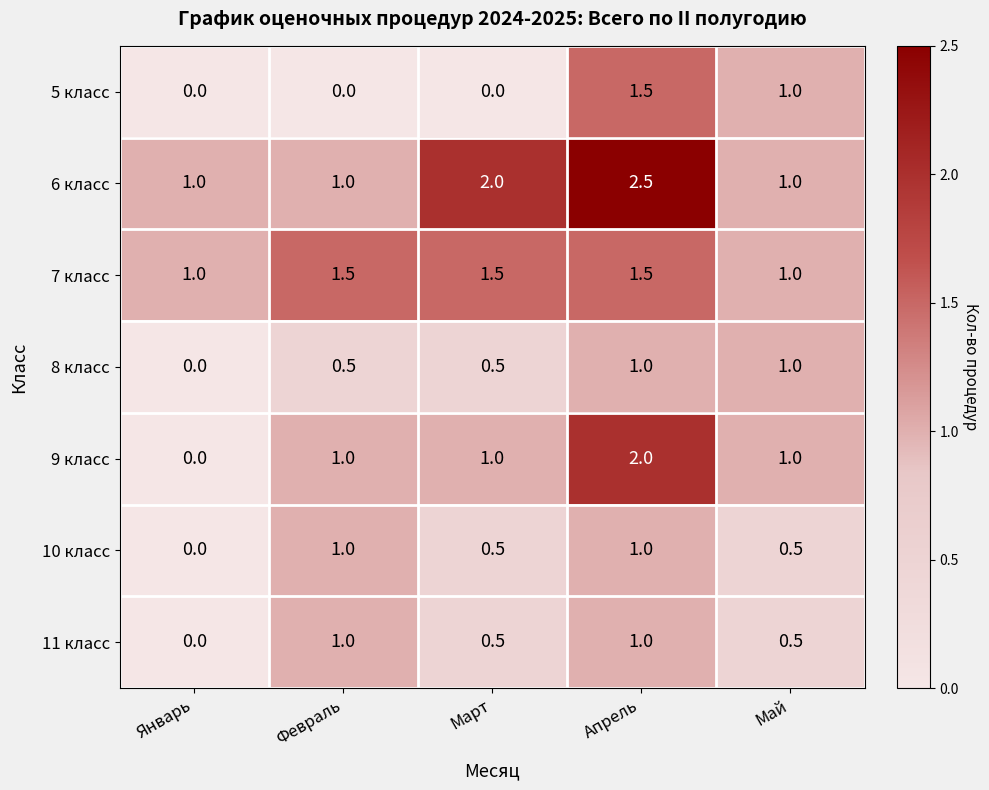

At which category does the chart reach its peak across all series?

Апрель